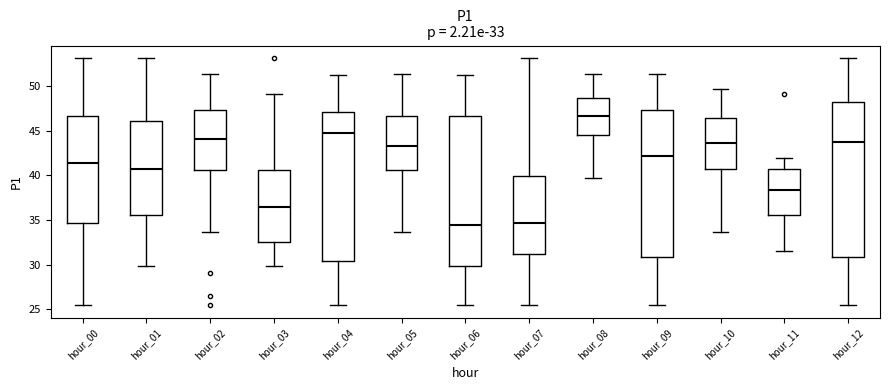

Which box is the tallest, from its lower edge to its upper edge?

hour_12